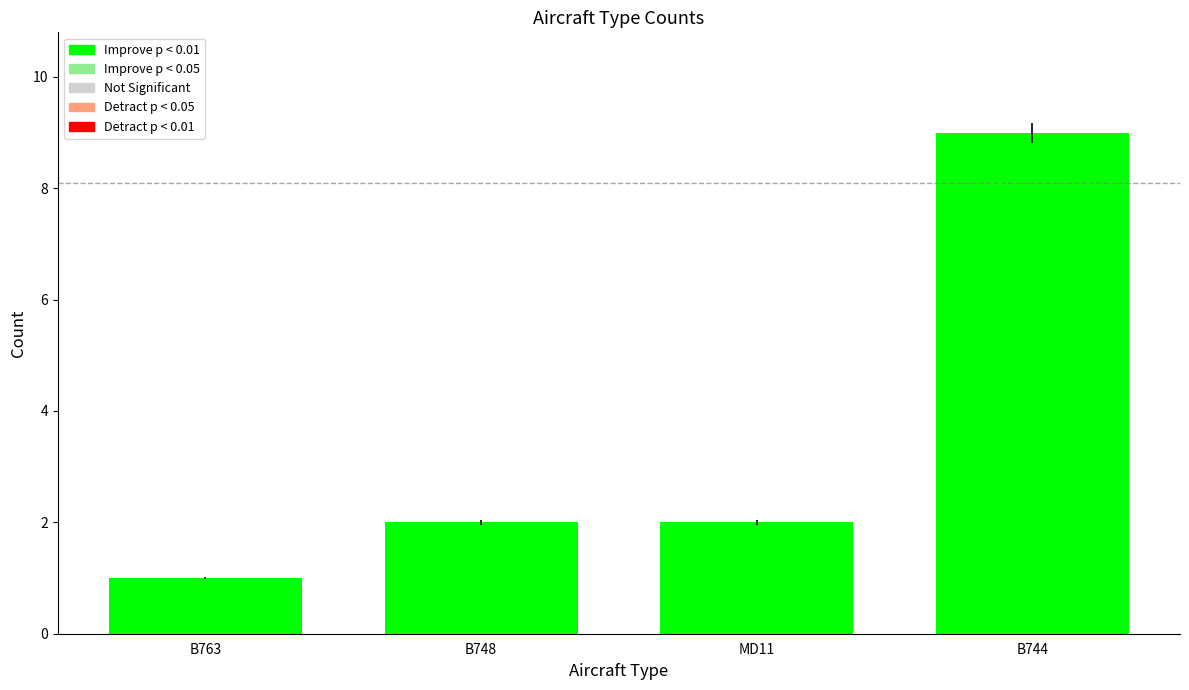

The value at B763 is 1. True or false?

True